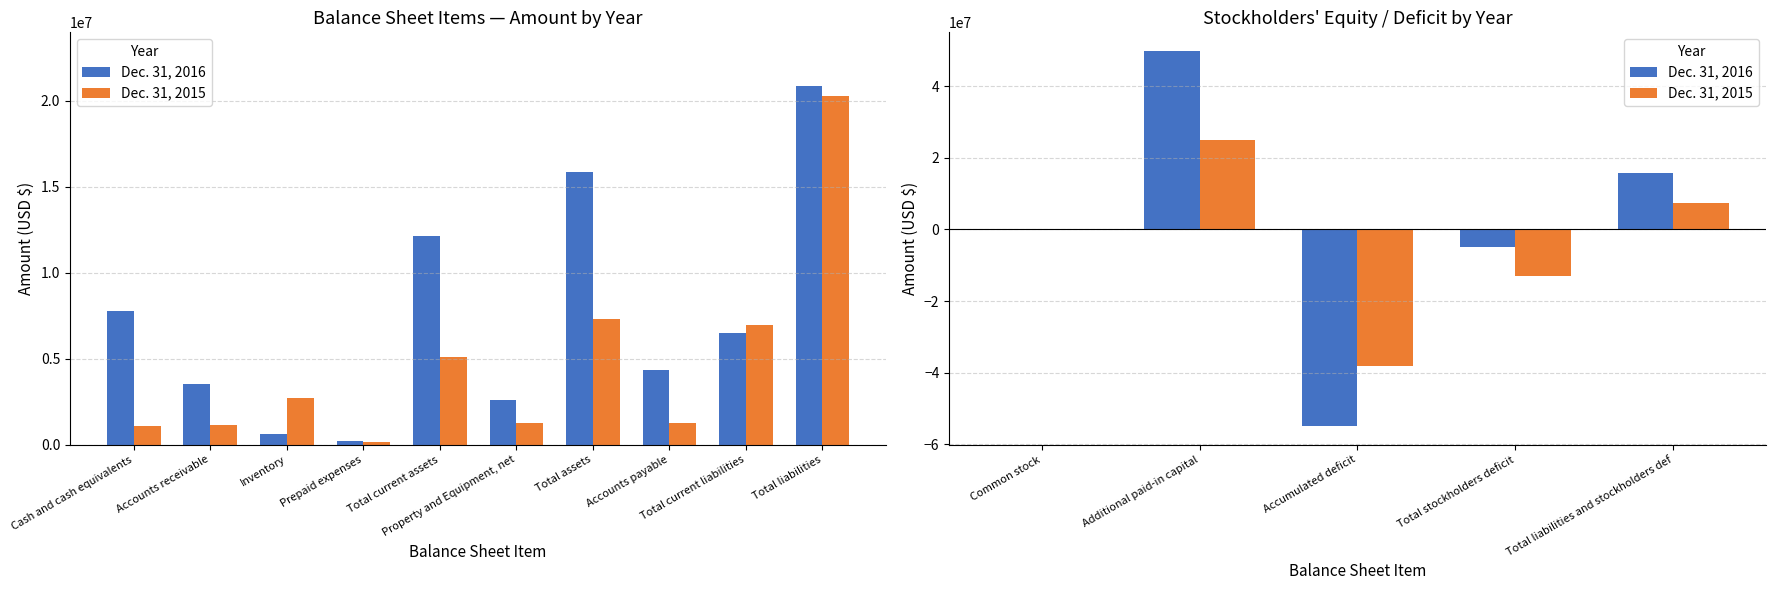

Between Accumulated deficit and Total liabilities and stockholders def, which series saw the biggest shift?

Dec. 31, 2016